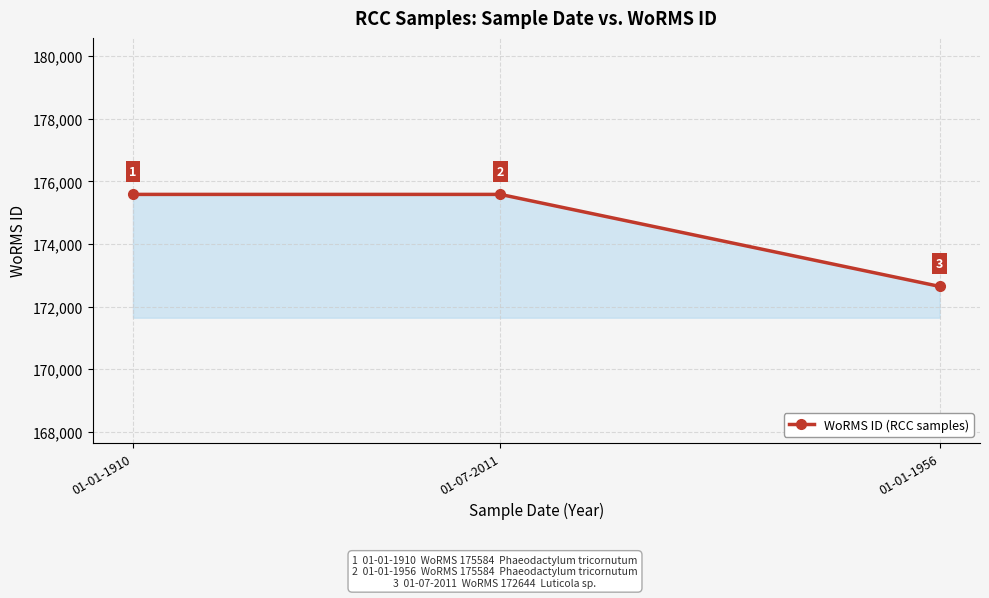

True or false: the data shows 172644 at 01-01-1956.

True